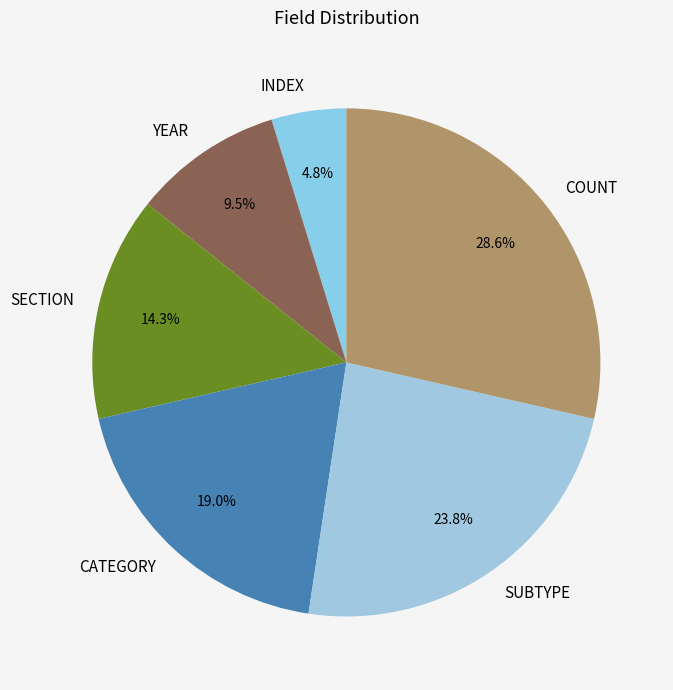

Is there a majority slice in this chart?

No